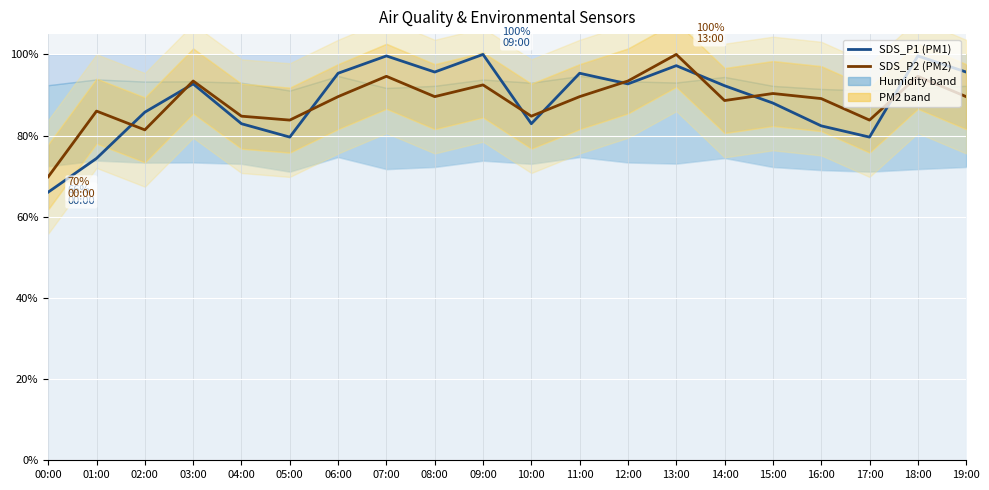

How many times do SDS_P2 and SDS_P1 cross each other?

9